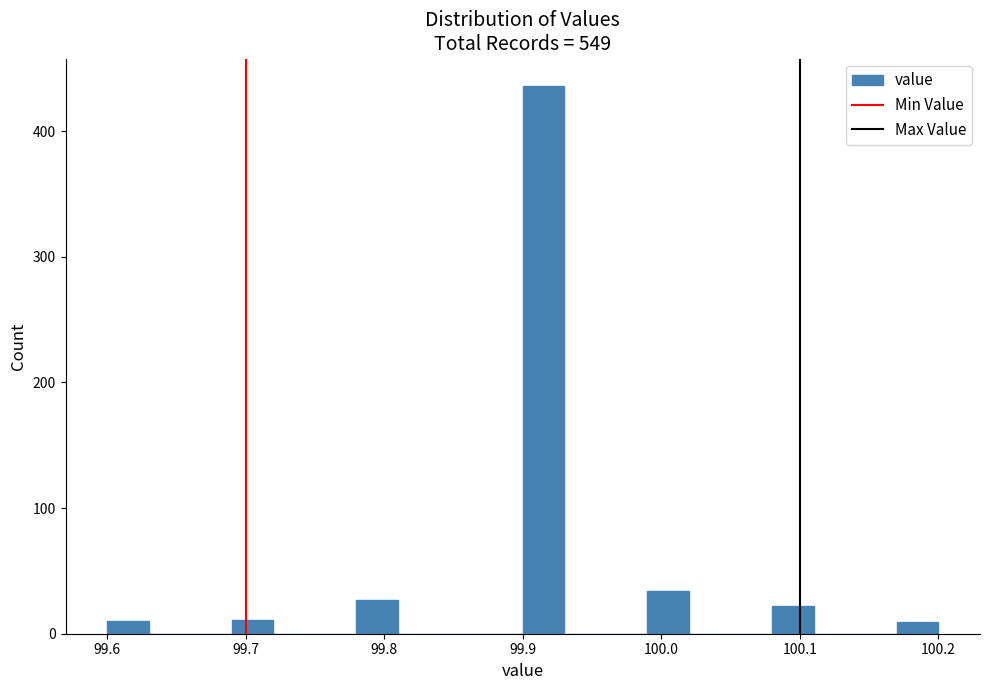

Around what value on the x-axis is the tallest bar? Give the approximate position of its centre, as read against the axis.

99.92